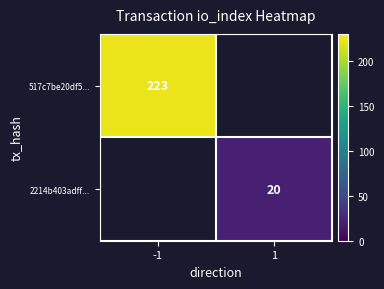

Is it true that 517c7be20df5... equals 392 at -1?

False